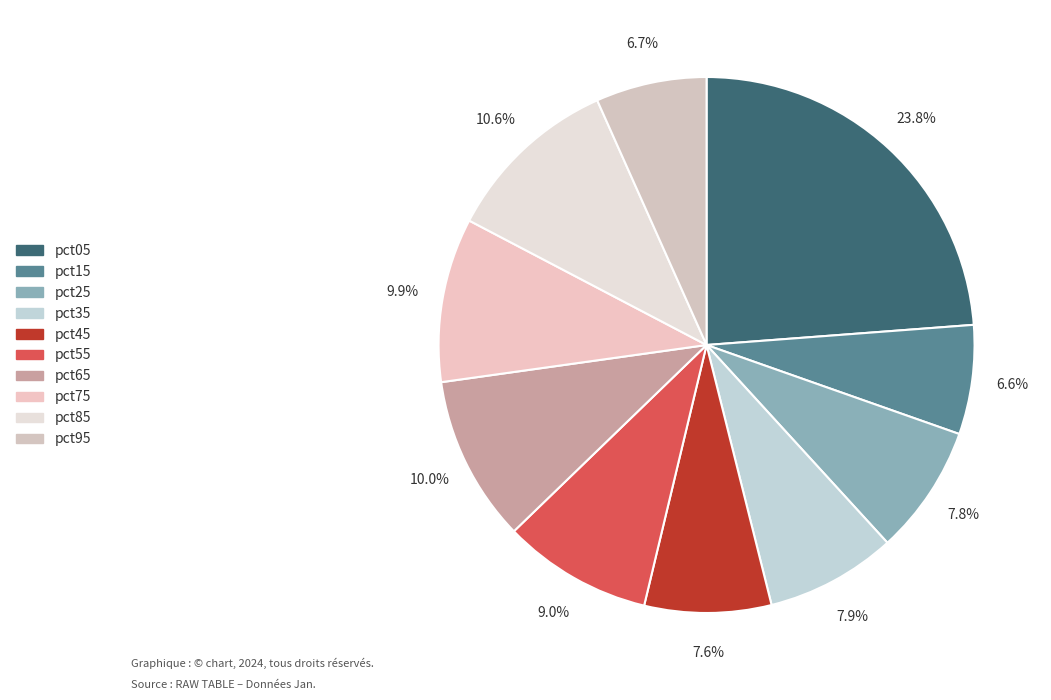

Do pct85 and pct05 together represent more than half of the pie?

No